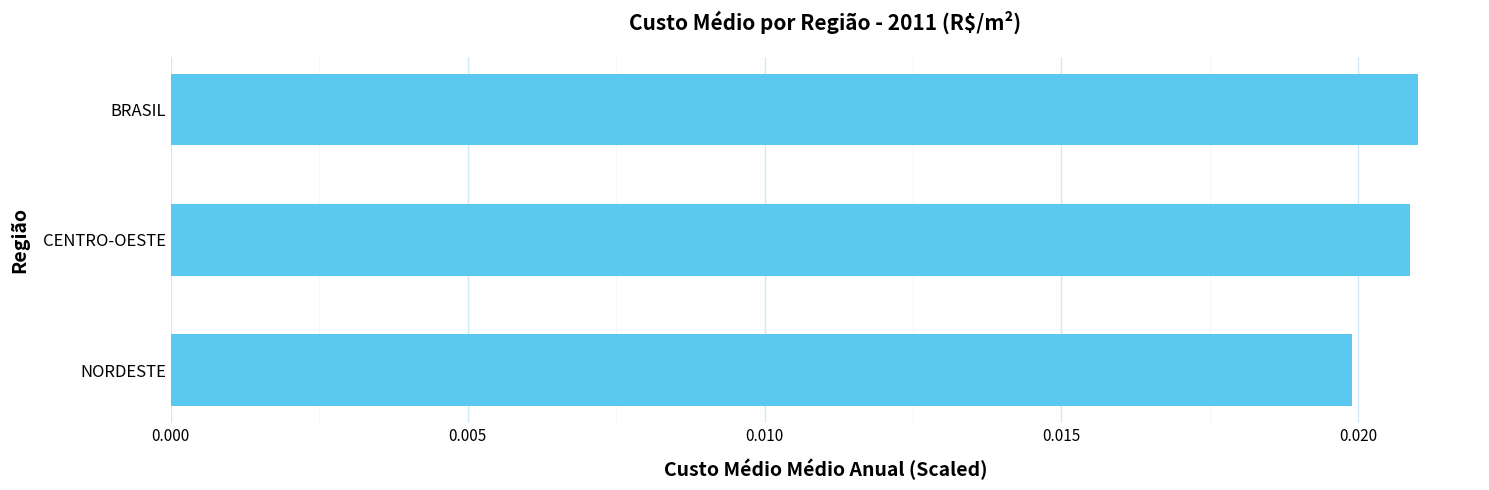

Between NORDESTE and CENTRO-OESTE, which is larger?

CENTRO-OESTE